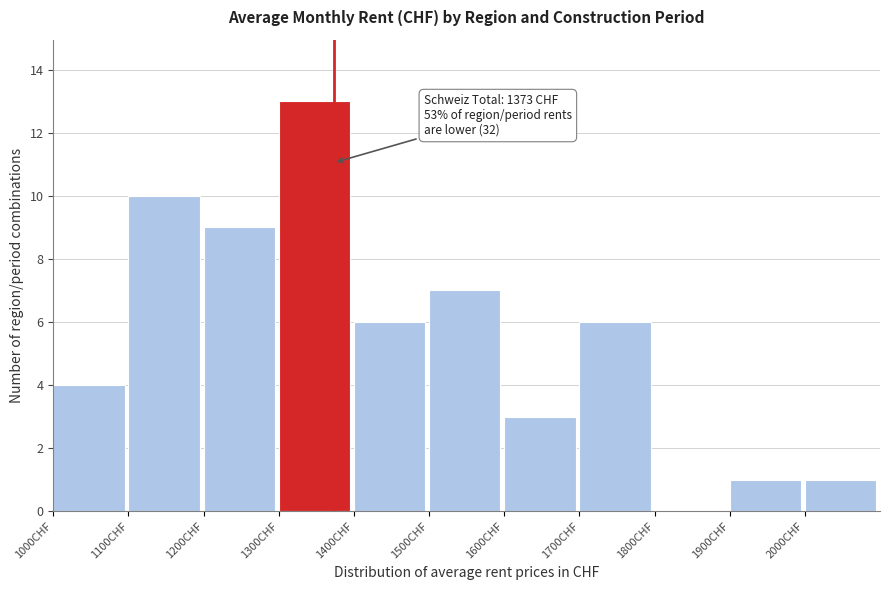

Which range on the x-axis has the tallest bar?

1300 to 1400